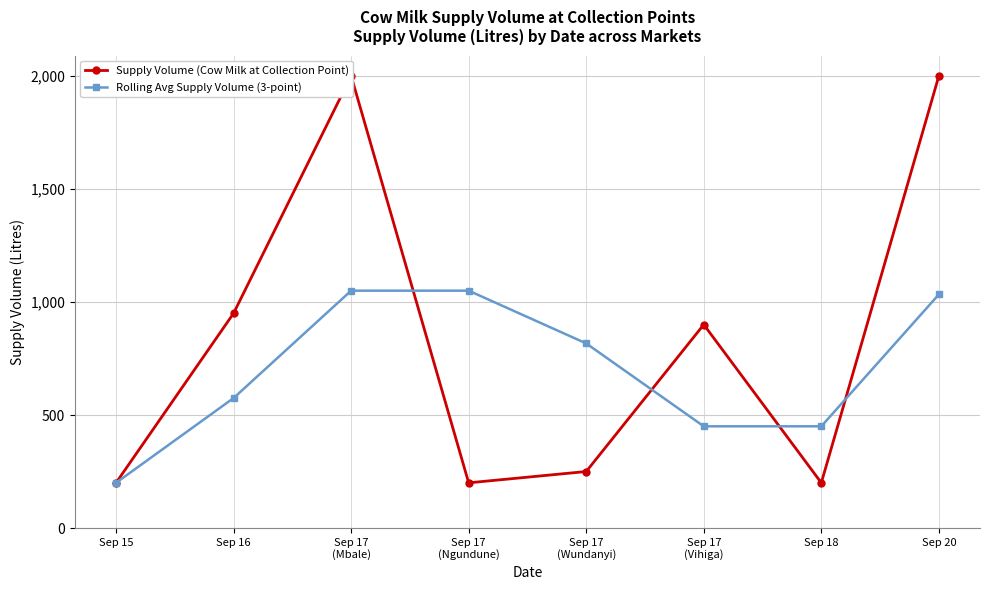

What is the value of the Supply Volume (Cow Milk at Collection Point) point at the 6th from the left?

900.0